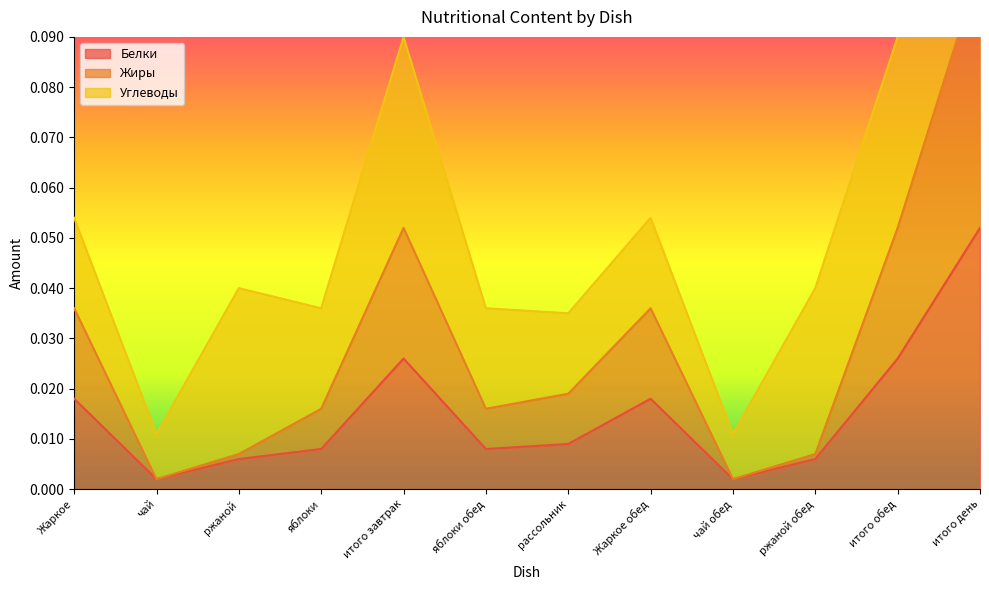

At which category is the sum across all series the highest?

итого день